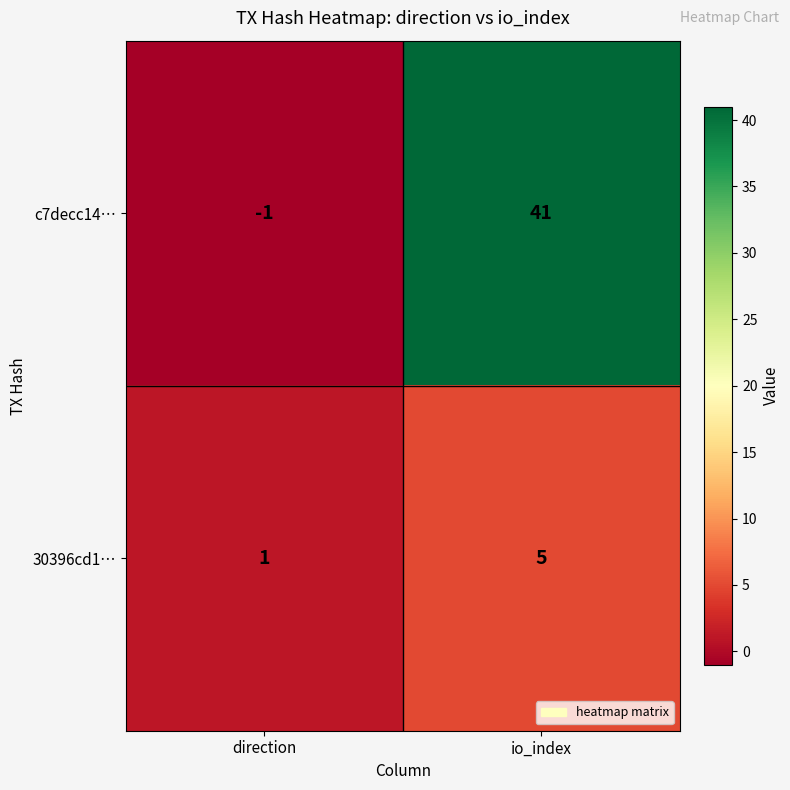

How many categories are shown in the chart?

2